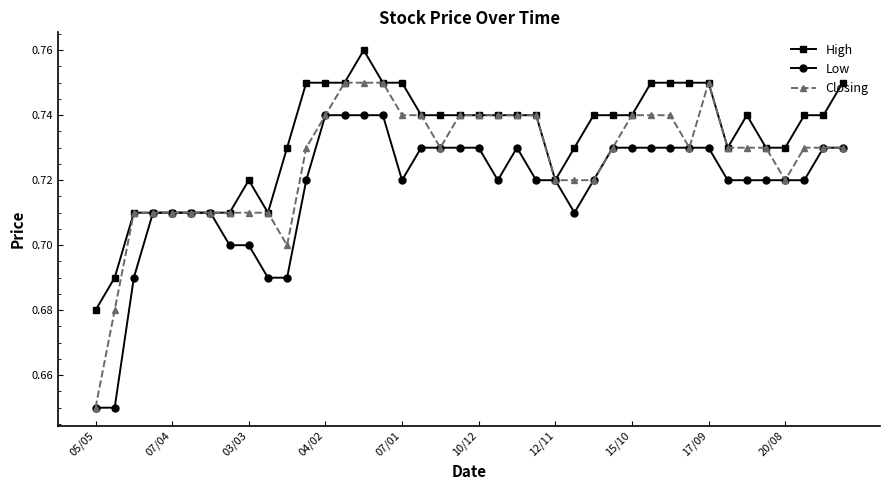

At how many categories does at least one series exceed 0?

40